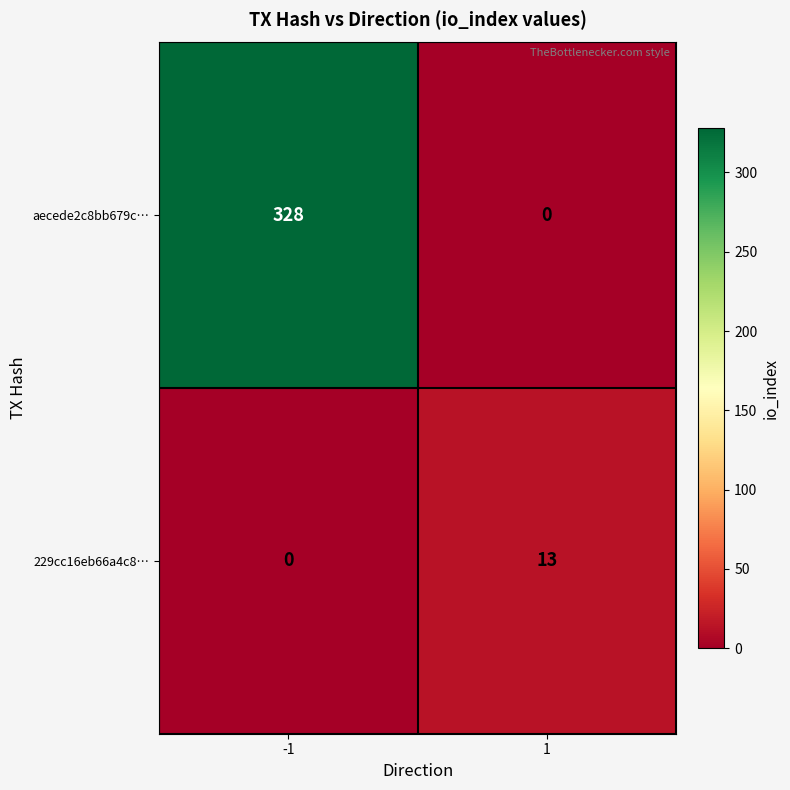

What is the difference between the highest and lowest values at -1?

328